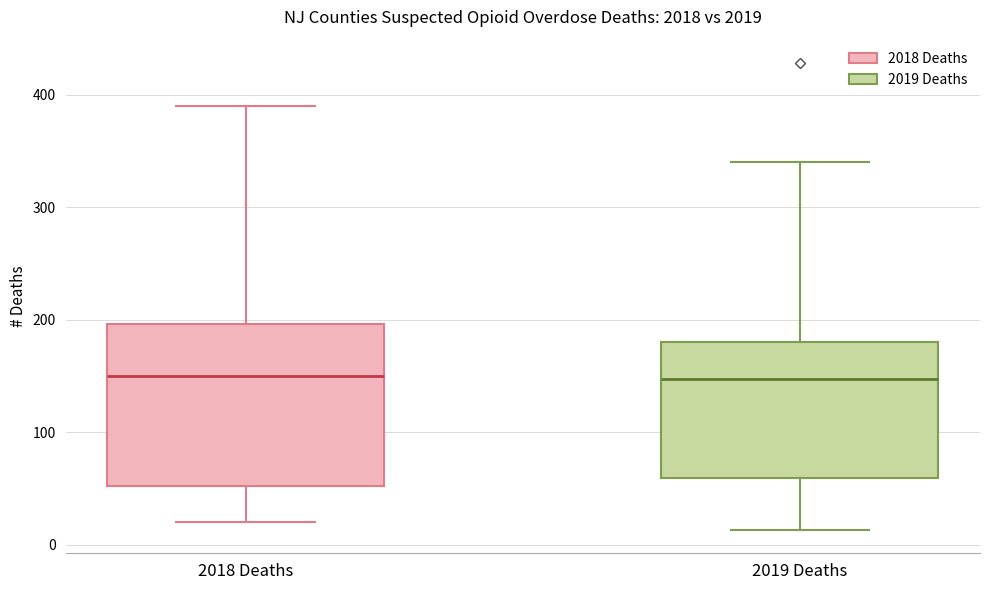

Where is the upper edge of the box for 2018 Deaths on the y-axis? The values are not printed on the chart, so give them approximately, as read against the axis.

200